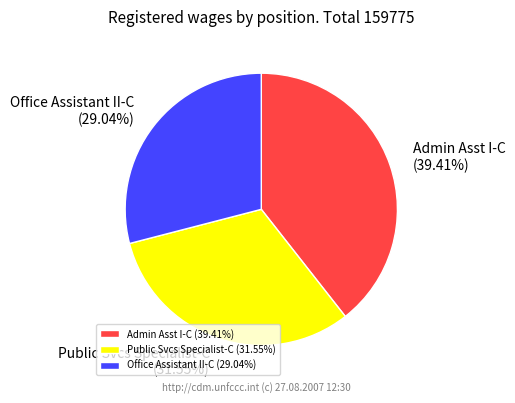

Rank the categories by value from highest to lowest.

Admin Asst I-C, Public Svcs Specialist-C, Office Assistant II-C